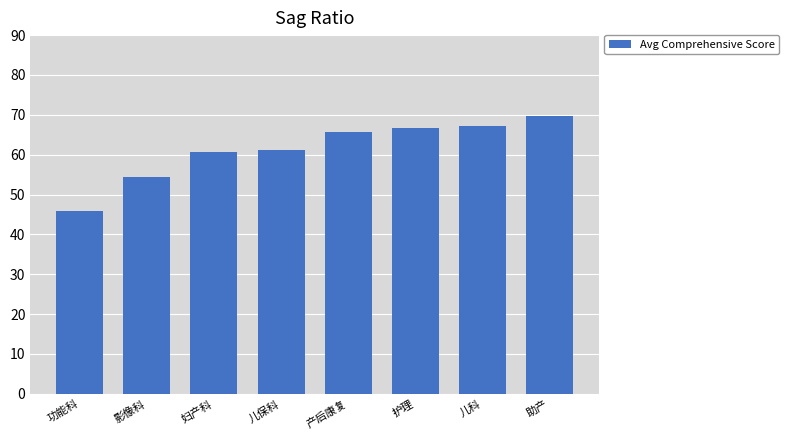

What is the smallest value displayed?

45.9